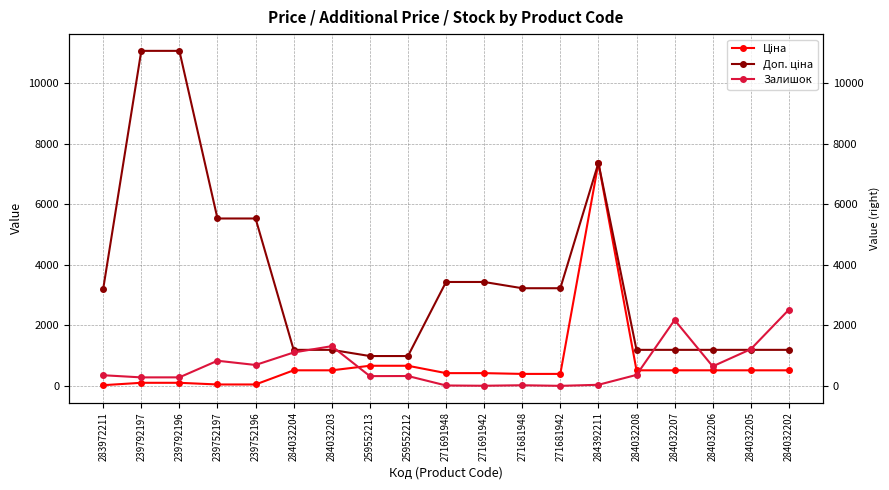

At how many categories does at least one series exceed 6575?

3